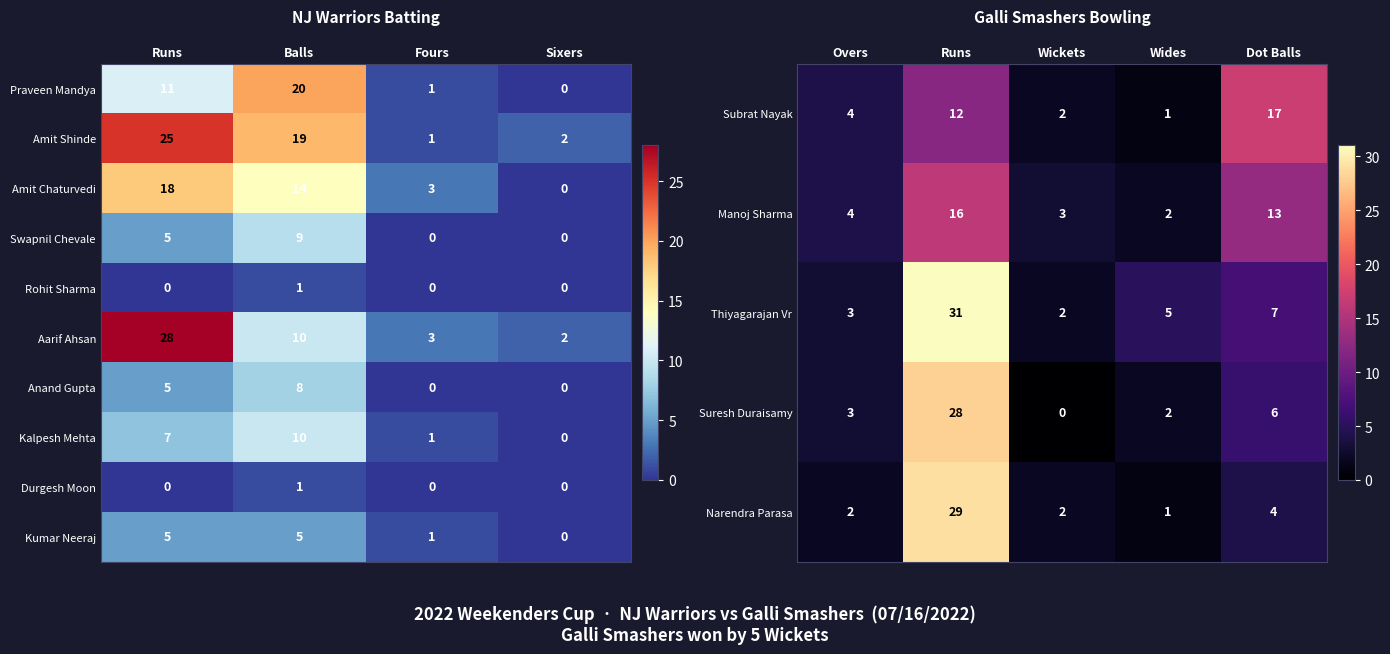

Which has a higher value, Fours or Sixers?

Fours